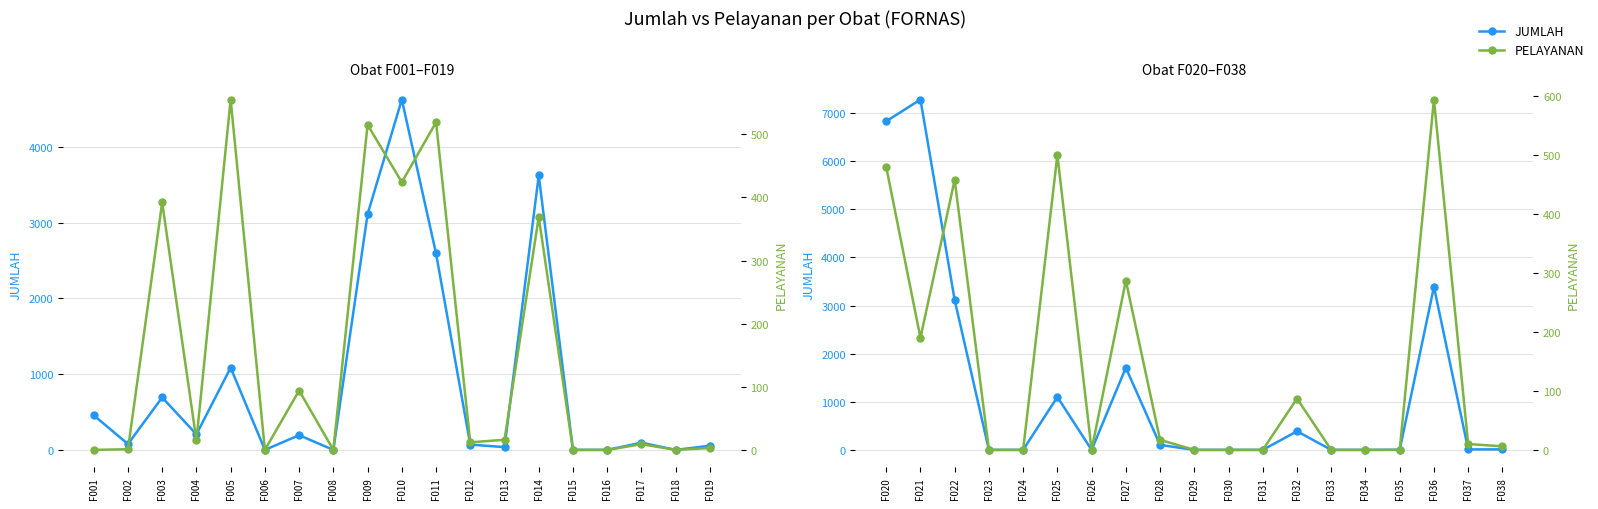

Where does the JUMLAH series first go above 10?

F020